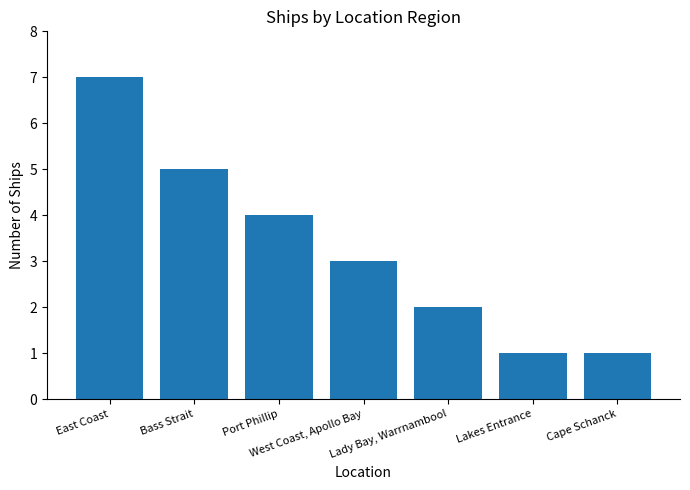

The chart shows a value of 5 at West Coast, Apollo Bay. True or false?

False